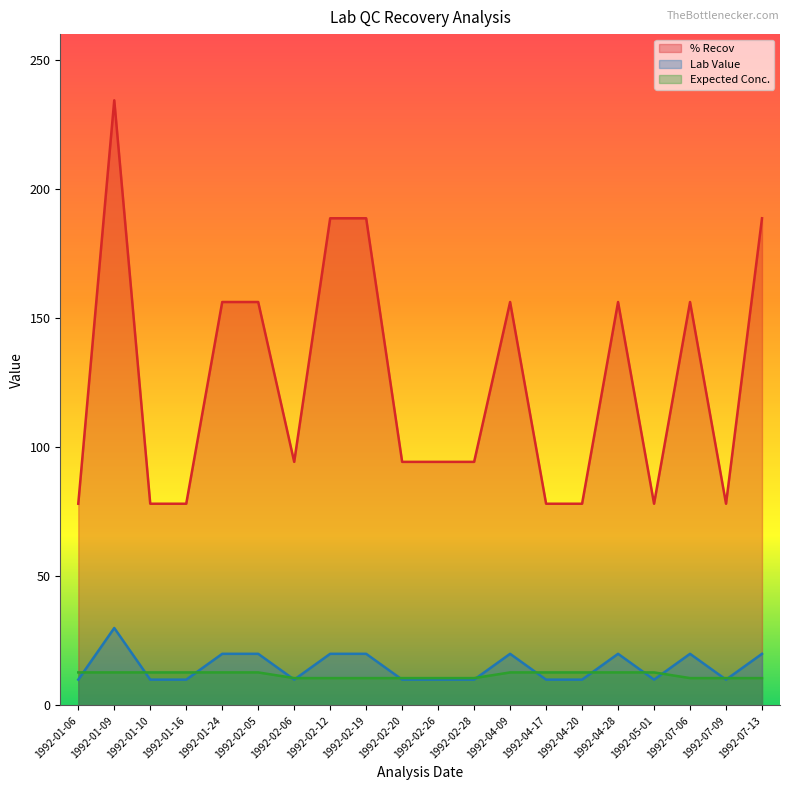

Reading left to right, what are all the values shown in this chart?

% Recov: 78.1	234.4	78.1	78.1	156.2	156.2	94.3	188.7	188.7	94.3	94.3	94.3	156.2	78.1	78.1	156.2	78.1	156.2	78.1	188.7
Lab Value: 10.0	30.0	10.0	10.0	20.0	20.0	10.0	20.0	20.0	10.0	10.0	10.0	20.0	10.0	10.0	20.0	10.0	20.0	10.0	20.0
Expected Conc.: 12.8	12.8	12.8	12.8	12.8	12.8	10.6	10.6	10.6	10.6	10.6	10.6	12.8	12.8	12.8	12.8	12.8	10.6	10.6	10.6